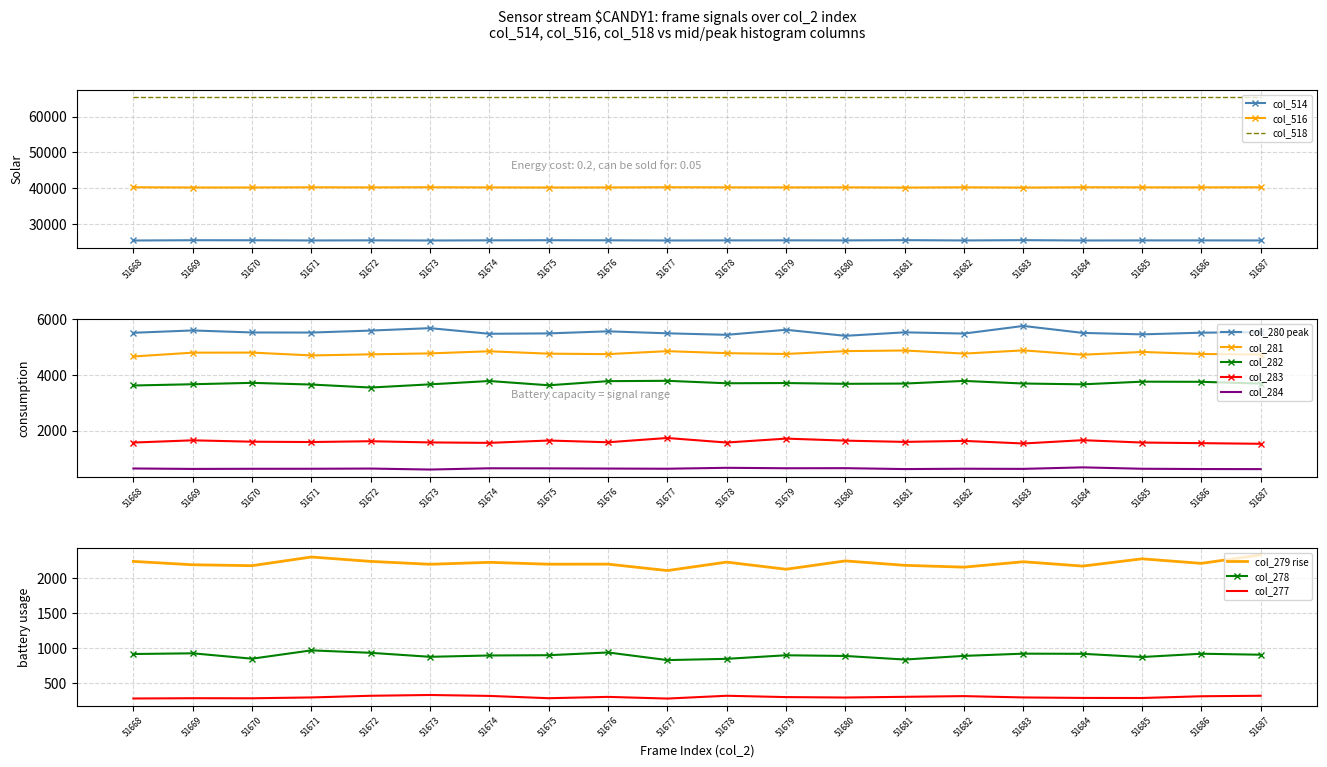

True or false: col_516 has a value of 25807 at 51686.

False